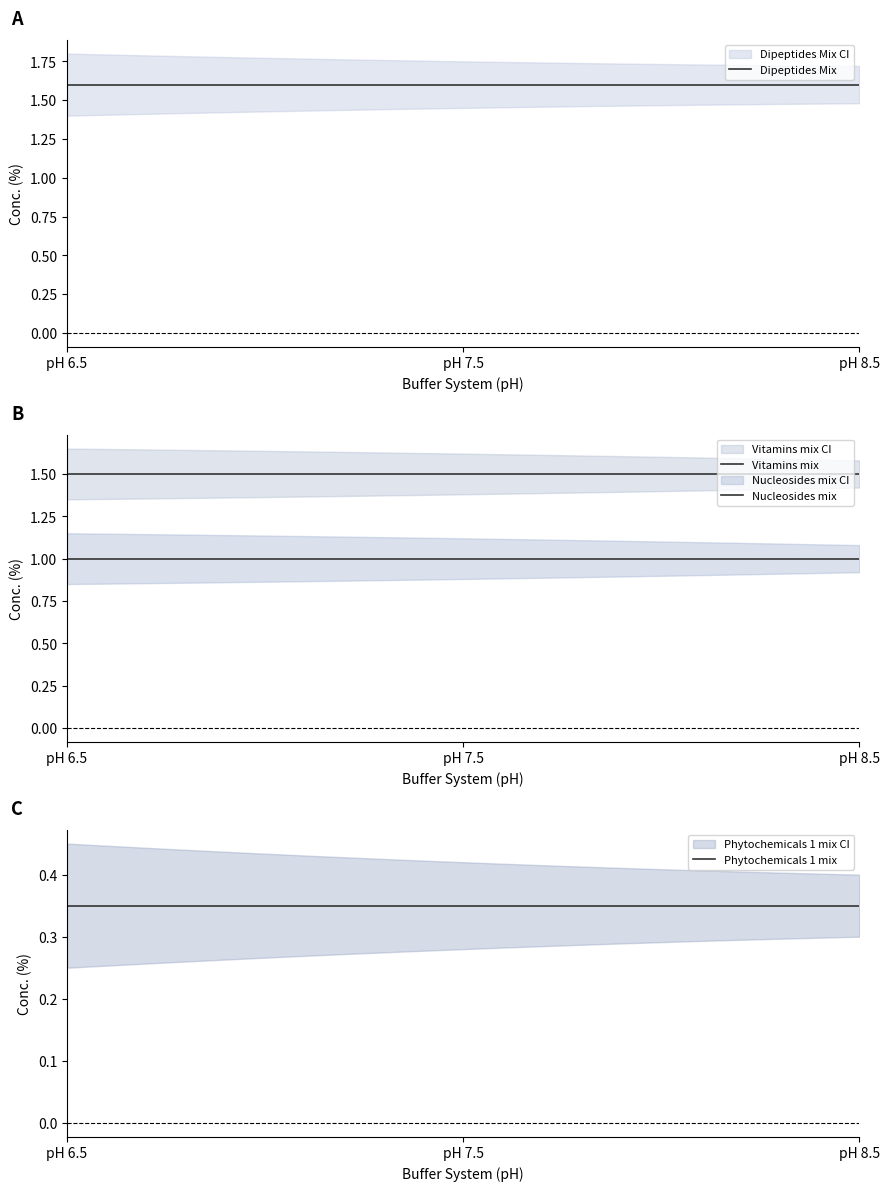

At Buffer System 3, list the series in order from smallest to largest.

Phytochemicals 1 mix, Nucleosides mix, Vitamins mix, Dipeptides Mix